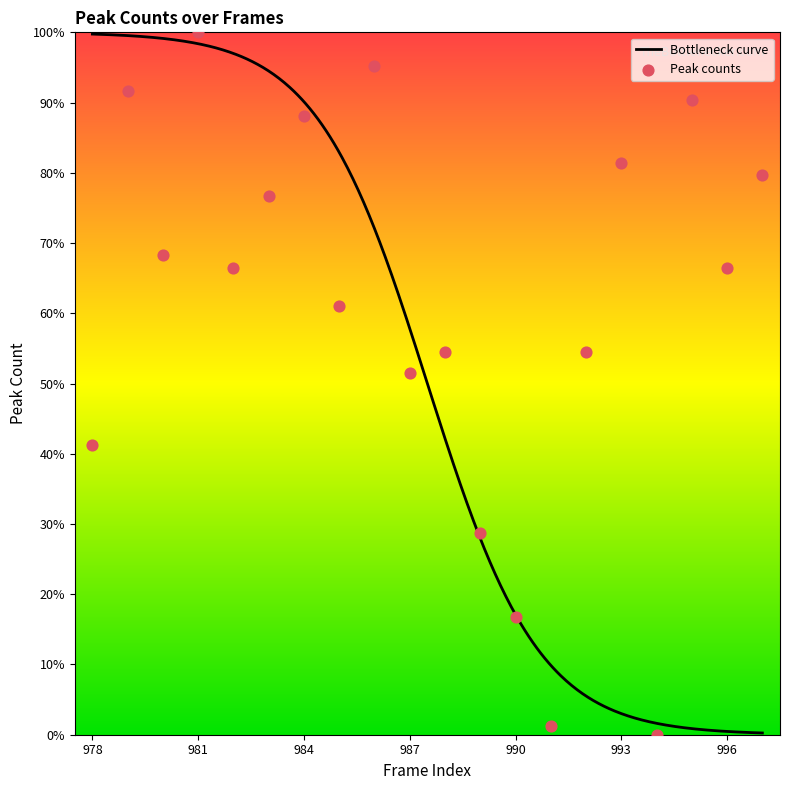

What is the change in value from 978 to 990?

-24.6